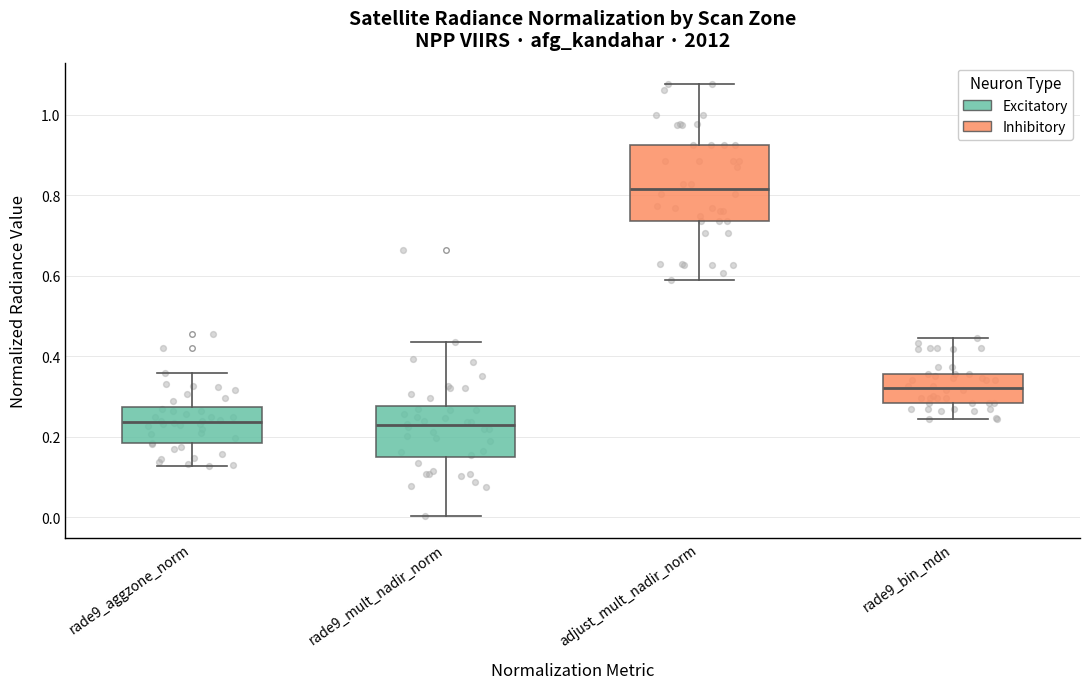

Which box's median line is the highest?

adjust_mult_nadir_norm